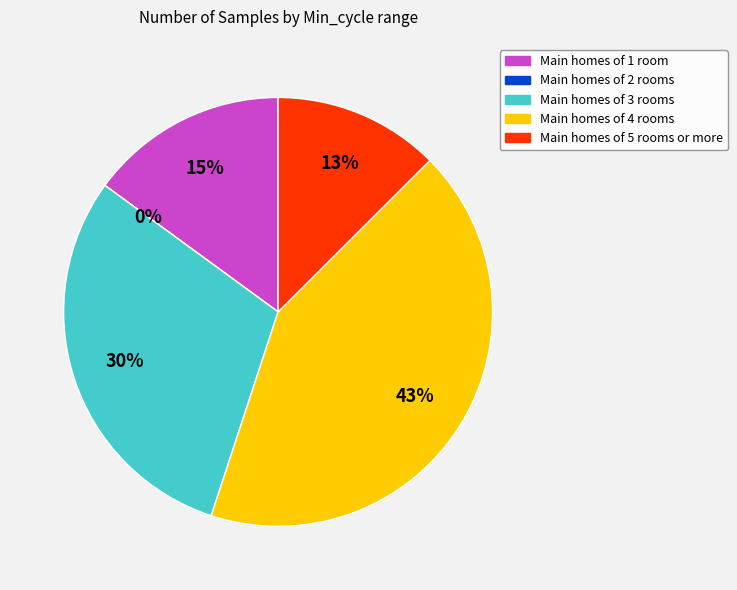

The 20388 slice represents 1% of the pie. True or false?

False